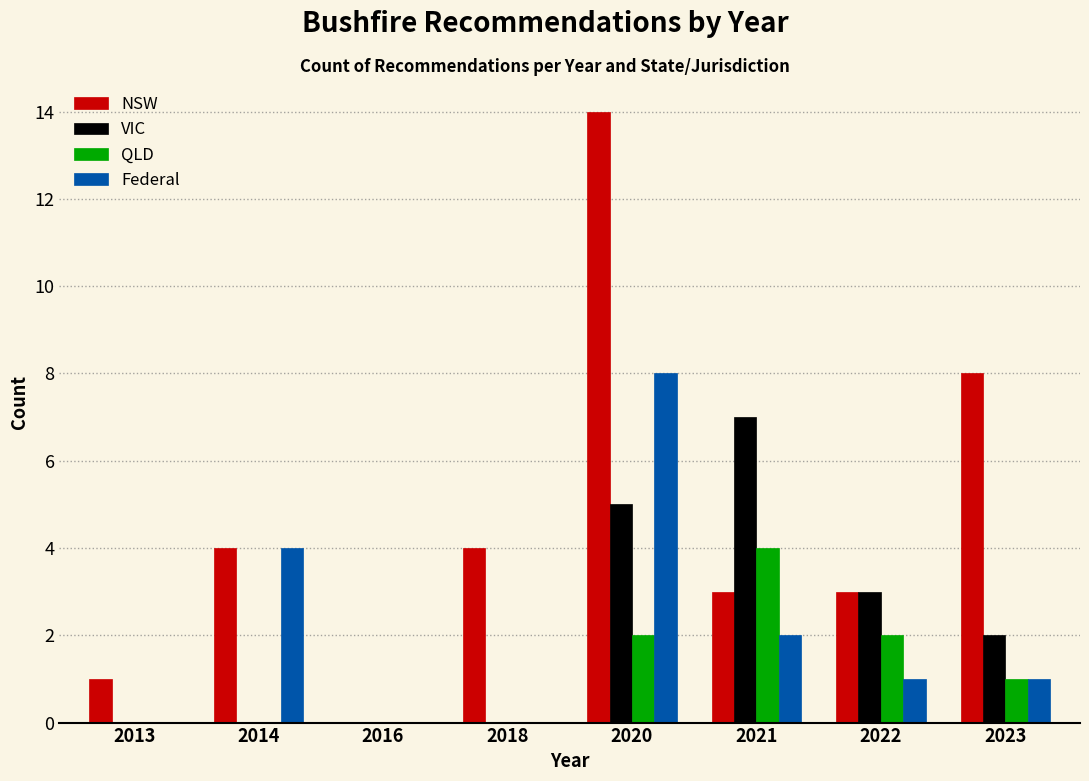

What is the maximum value shown in the chart?

14